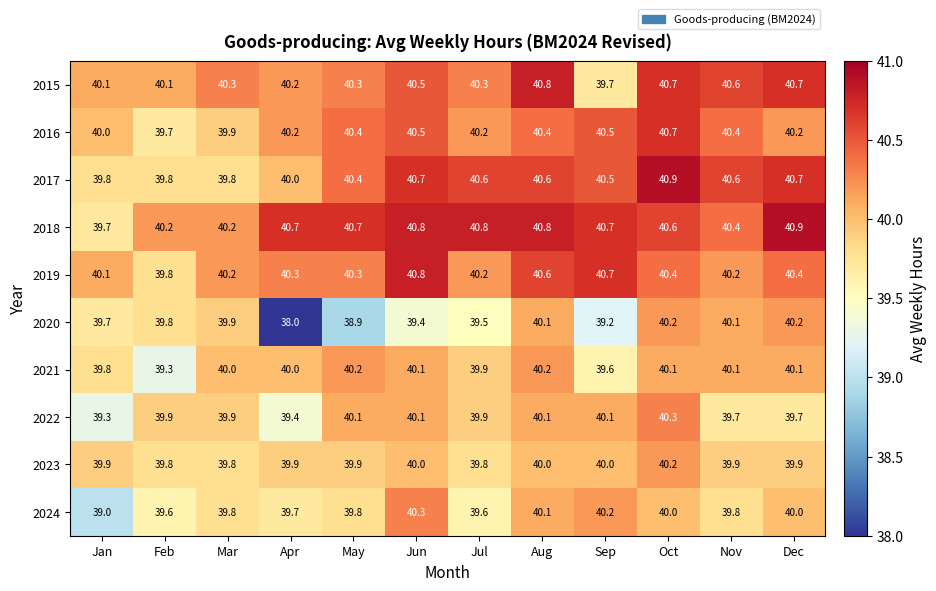

How many 2023 values are between 39 and 40?

11